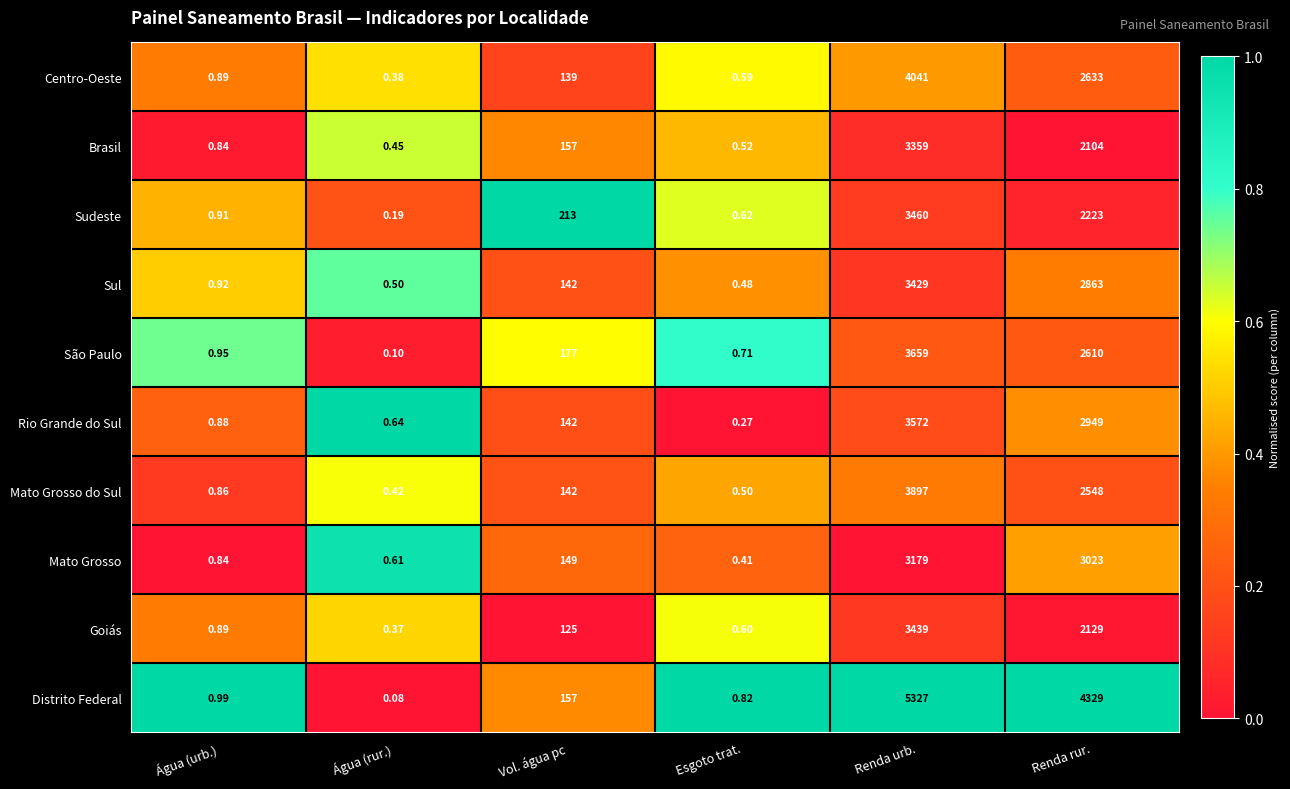

Which category has the lowest value across all series?

Água (rur.)